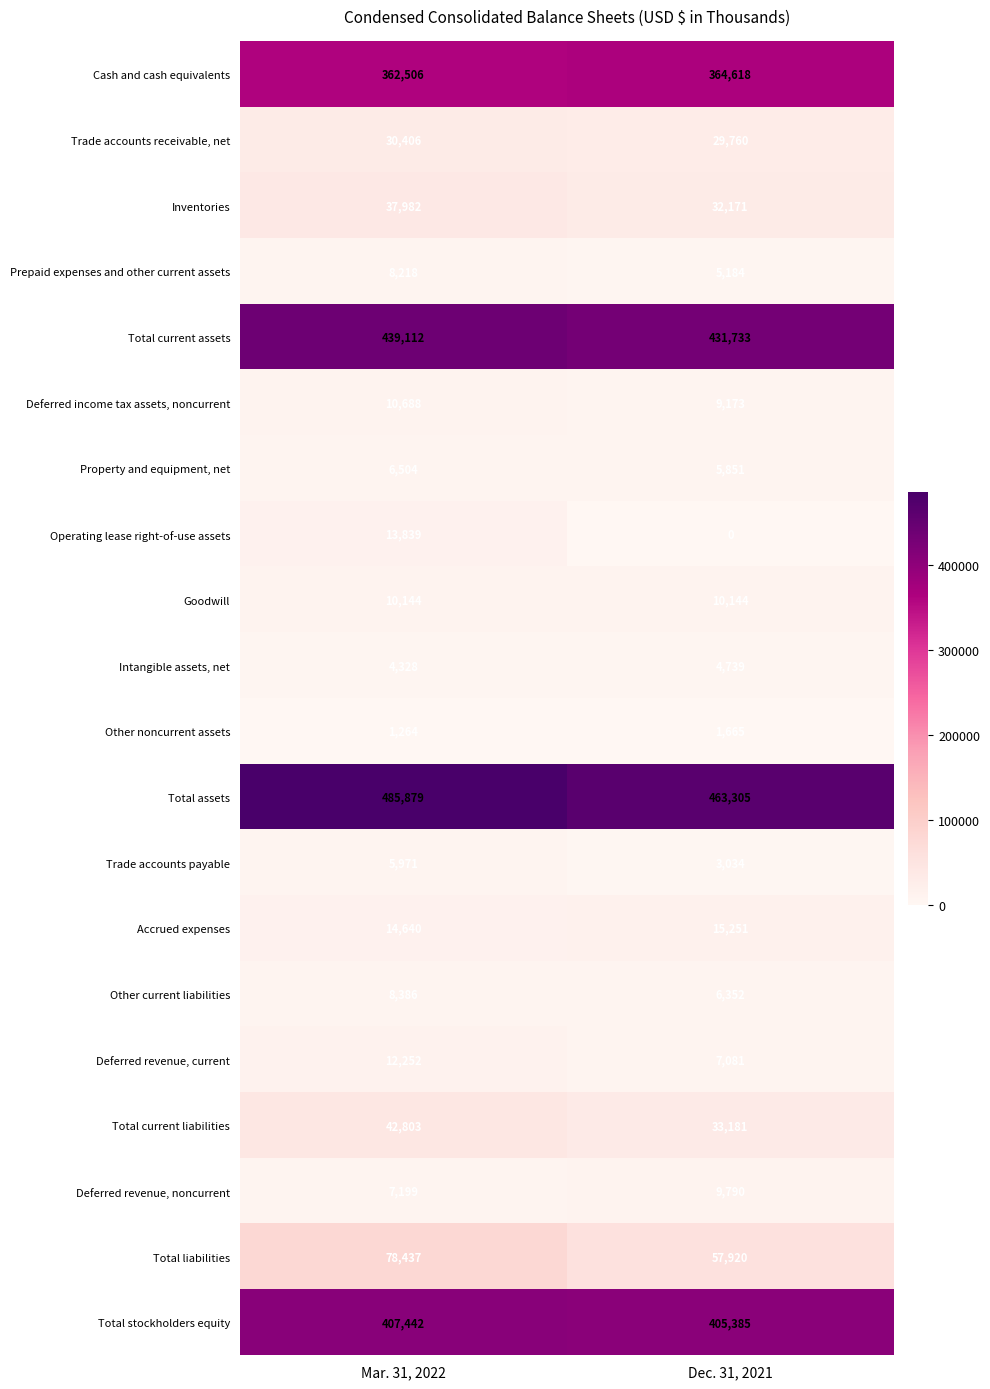

What is the difference between the Accrued expenses values at Mar. 31, 2022 and Dec. 31, 2021?

611